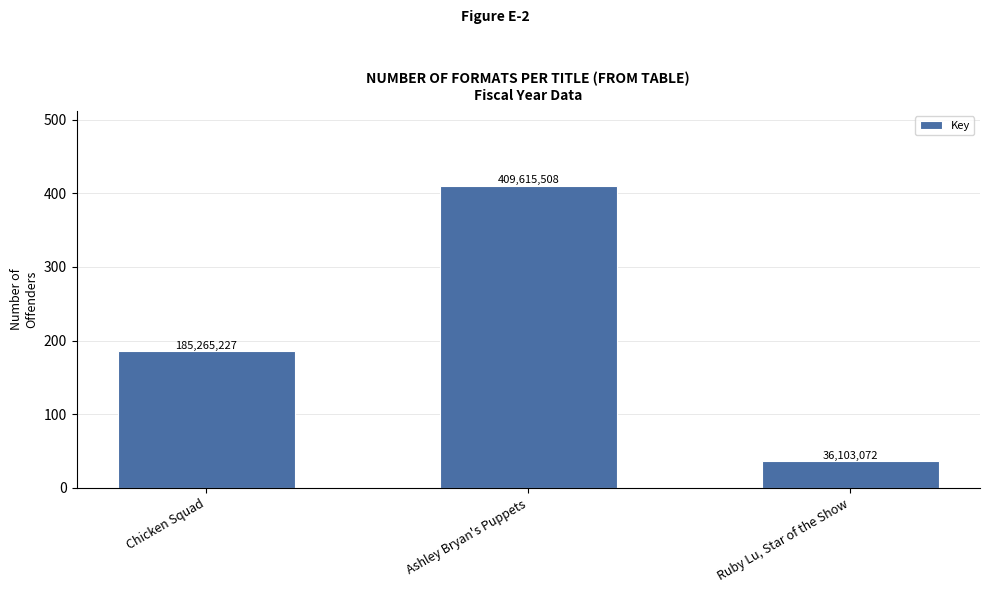

At which label does the data first exceed 185265227?

Ashley Bryan's Puppets